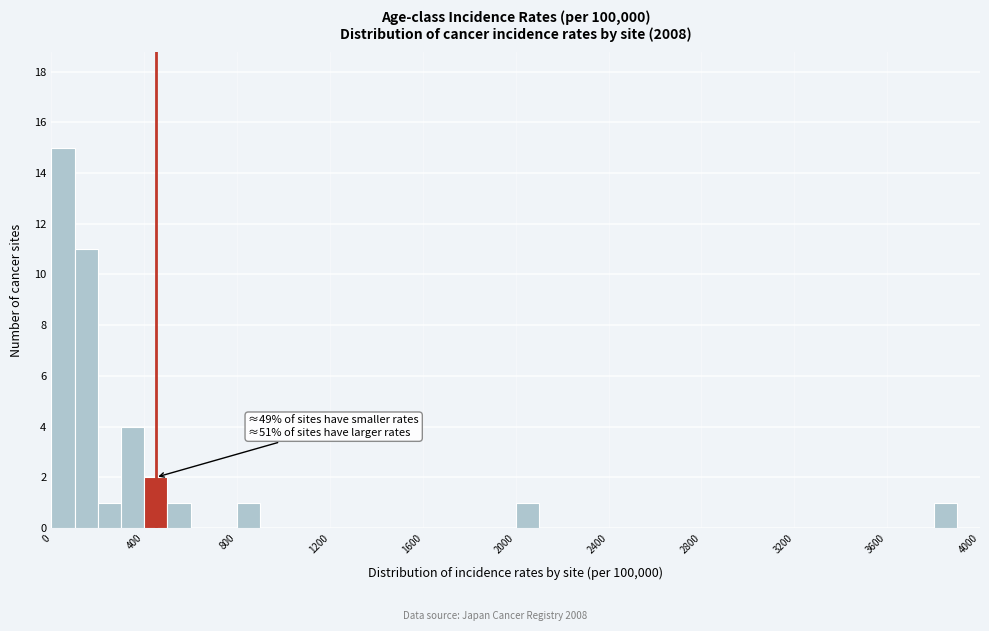

Read against the x-axis, roughly where is the centre of the tallest bar?

50